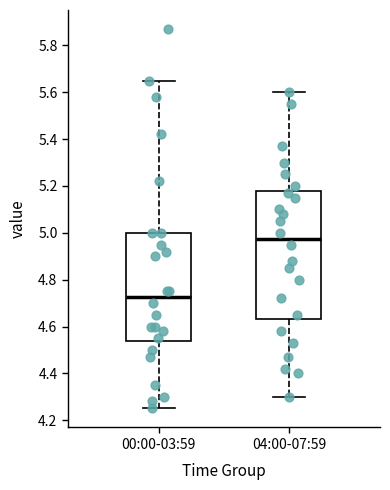

Reading left to right, transcribe this box plot: for each box, give where its median line is, the range the box spans, and where its two whiskers end, as read against the y-axis. The values are not printed on the chart, so give them approximately, as read against the axis.

00:00-03:59: median 4.72, box 4.54 to 5.00, whiskers 4.26 to 5.66
04:00-07:59: median 4.98, box 4.64 to 5.18, whiskers 4.30 to 5.60